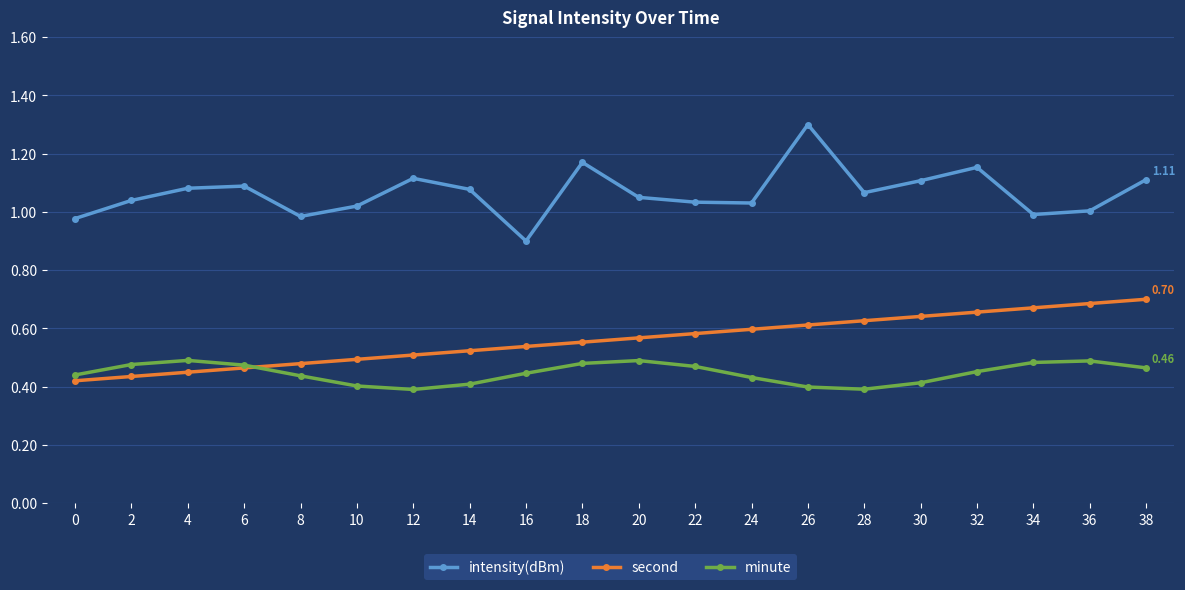

Is the value of minute at 32 greater than the value of intensity(dBm) at 16?

No